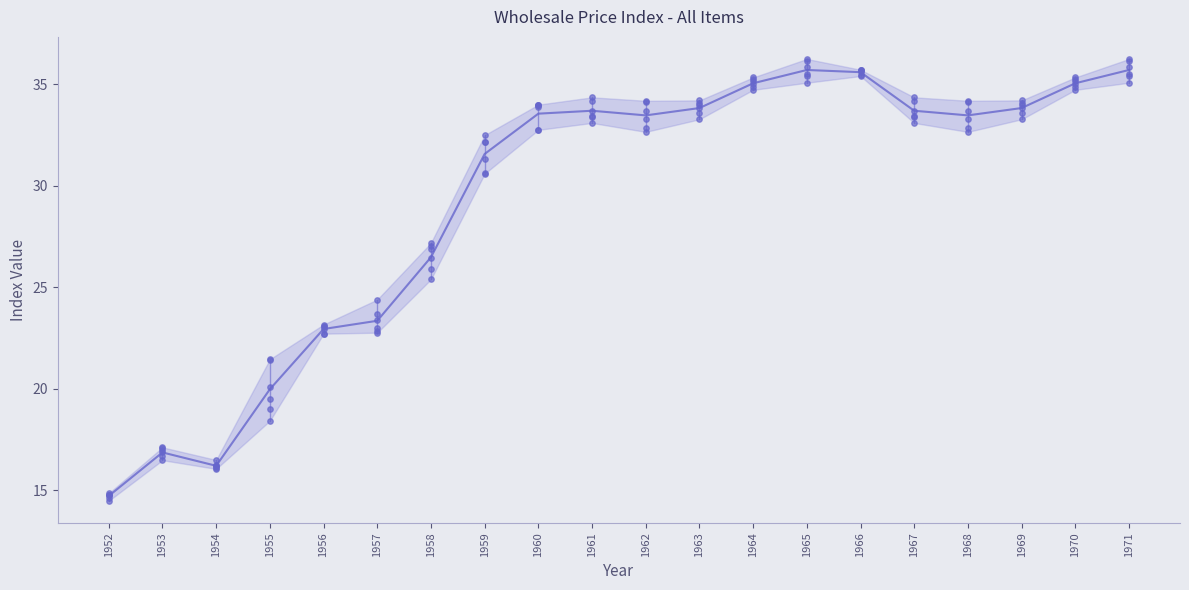

Which series contains the highest Y value?

M